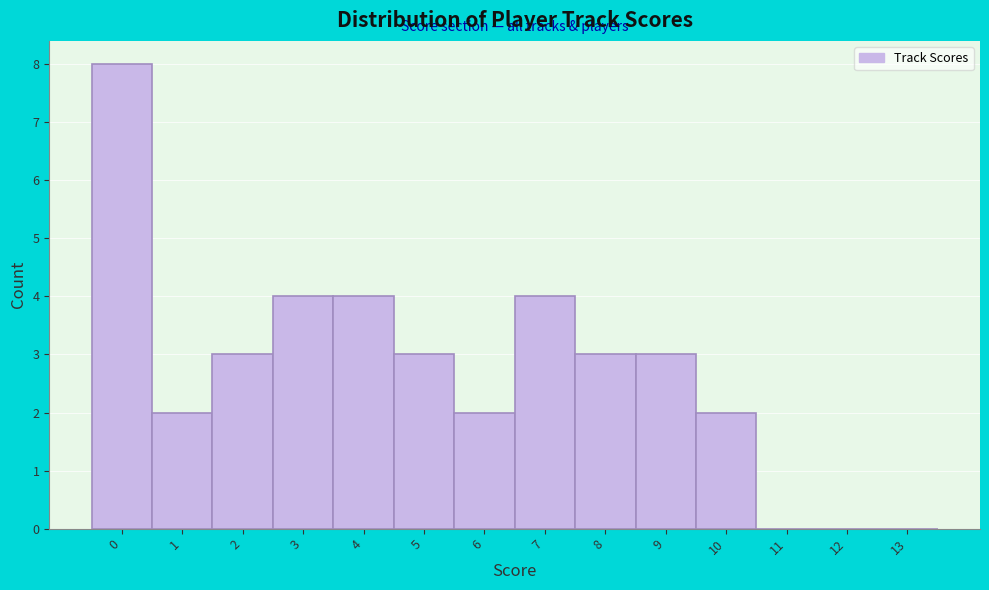

Reading left to right, extract all data points from this chart.

0=8	1=2	2=3	3=4	4=4	5=3	6=2	7=4	8=3	9=3	10=2	11=0	12=0	13=0